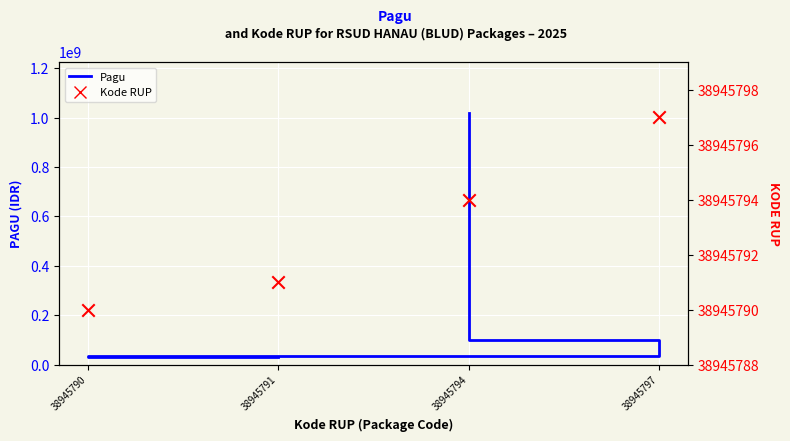

Is the value of Kode RUP at 38945791 greater than the value of Pagu at 38945791?

Yes